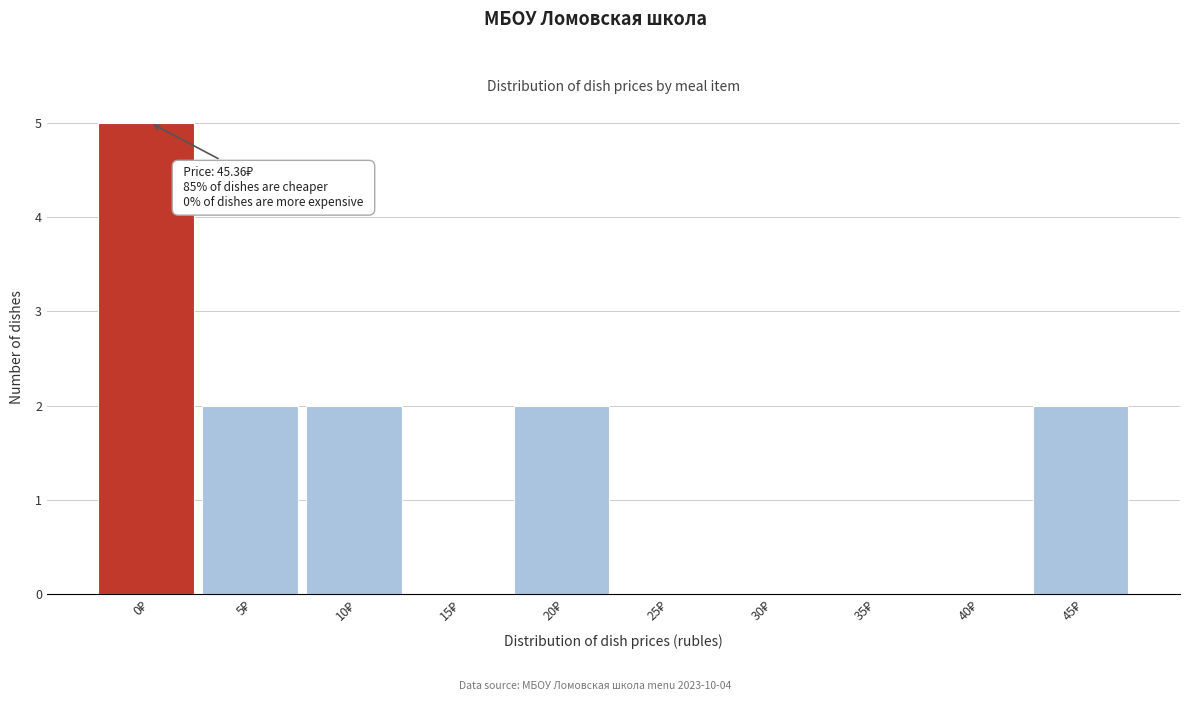

What is the maximum value shown in the chart?

5